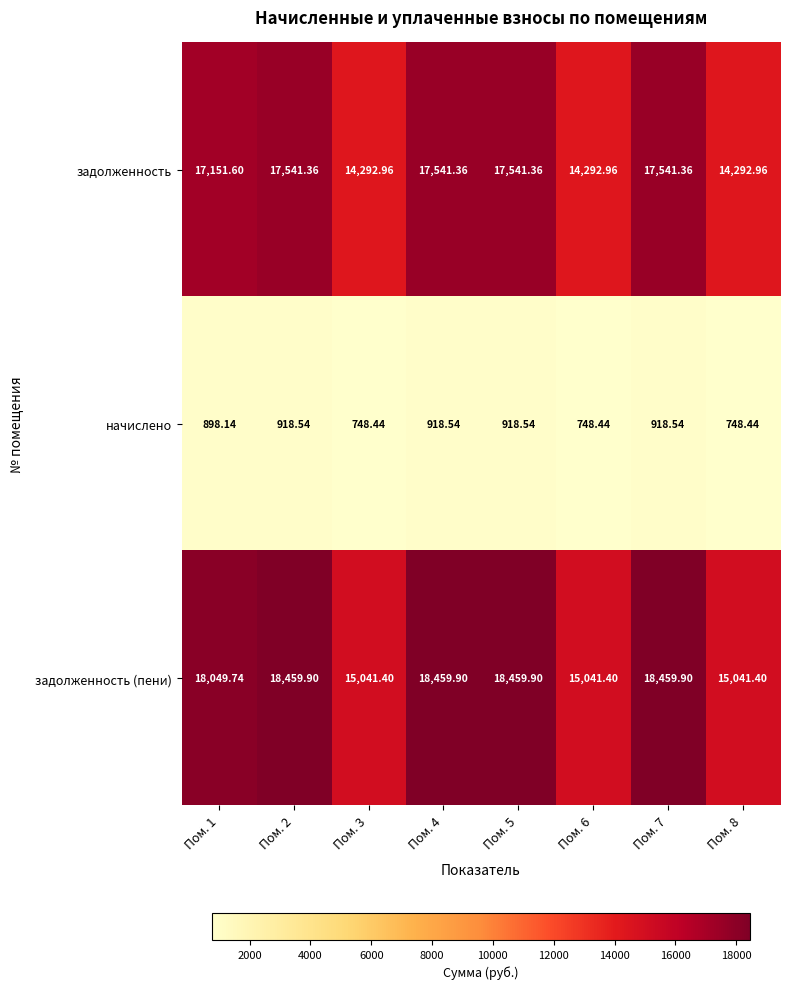

Count the number of categories in the chart.

8